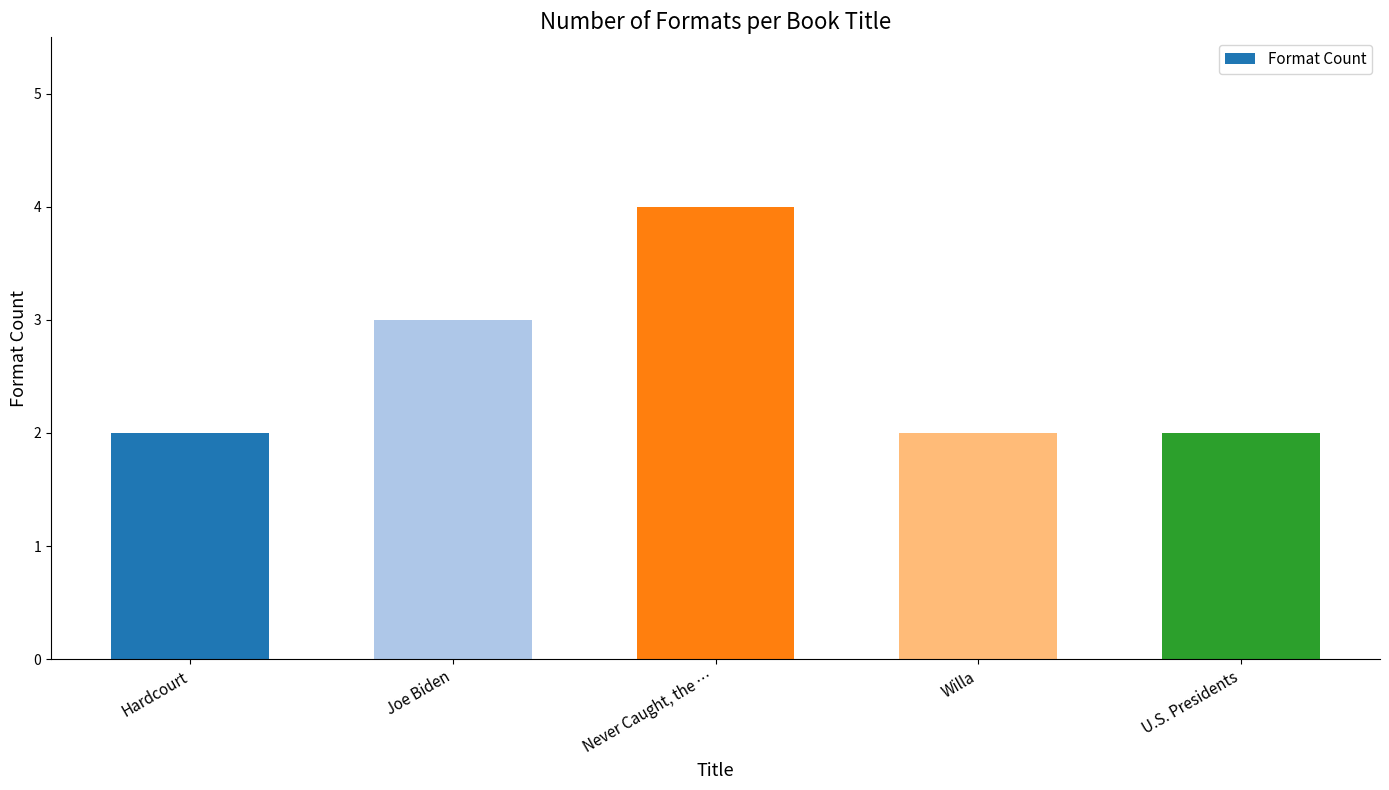

What is the label of the 3rd bar from the left?

Never Caught, the …